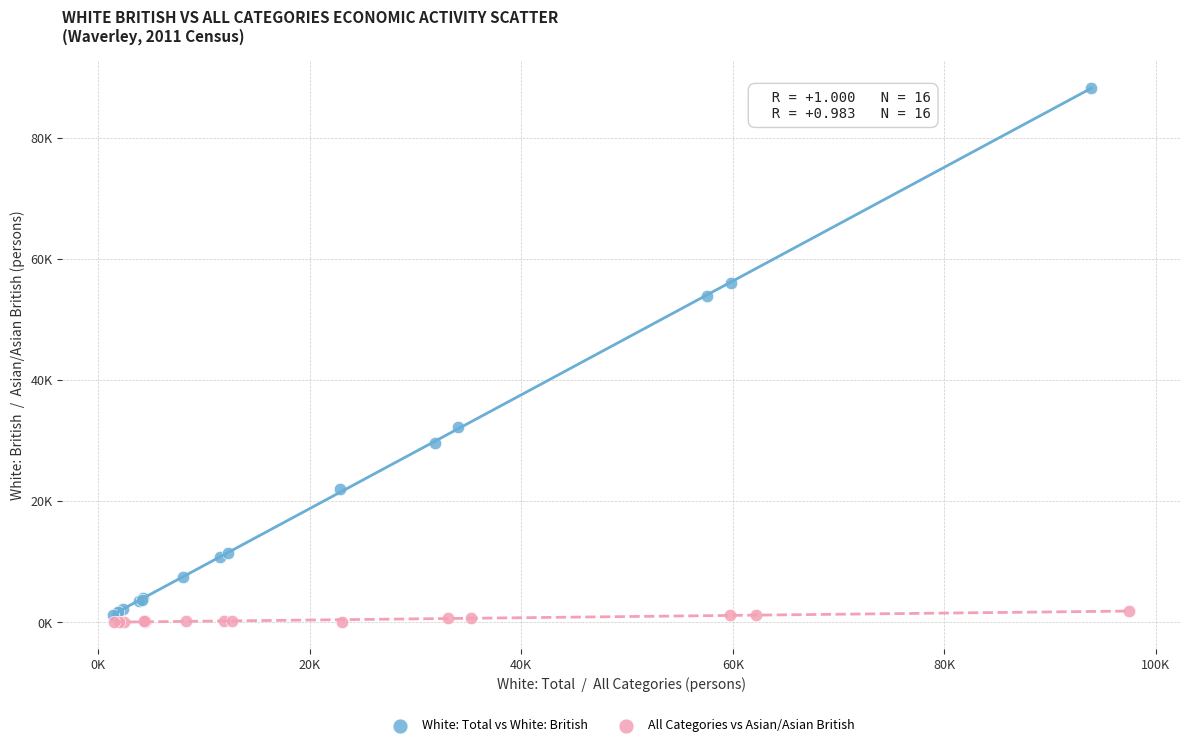

Which series reaches the maximum Y coordinate?

White: Total vs White: British